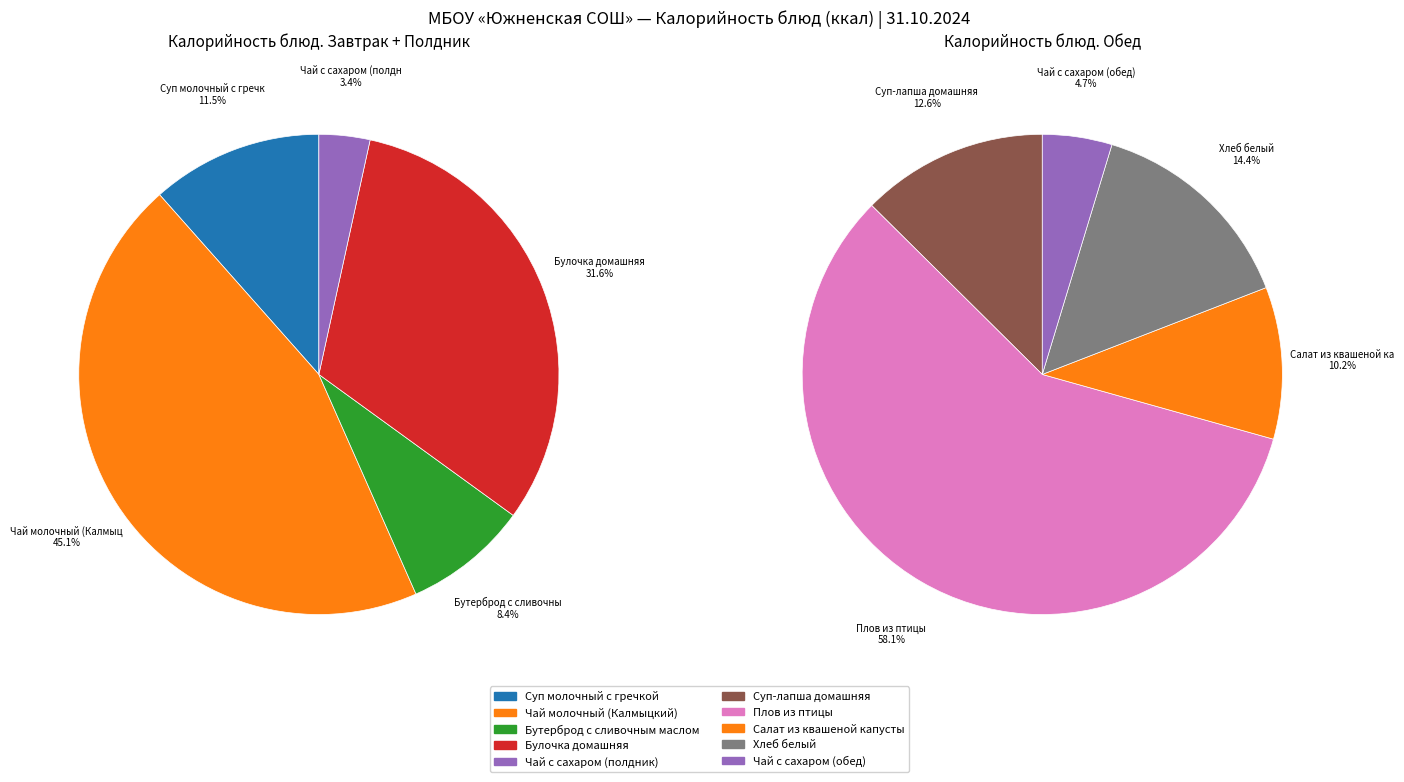

Rank the categories by value from highest to lowest.

Чай молочный (Калмыцкий), Плов из птицы, Булочка домашняя, Суп молочный с гречкой, Хлеб белый, Суп-лапша домашняя, Бутерброд с сливочным маслом, Салат из квашеной капусты, Чай с сахаром (полдник), Чай с сахаром (обед)